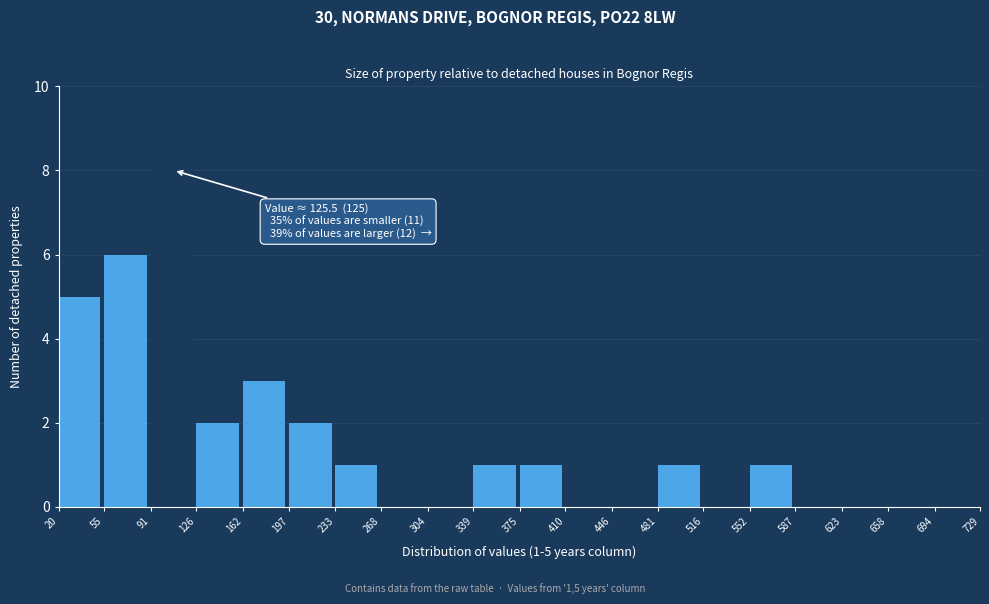

Which range on the x-axis has the tallest bar?

91 to 126